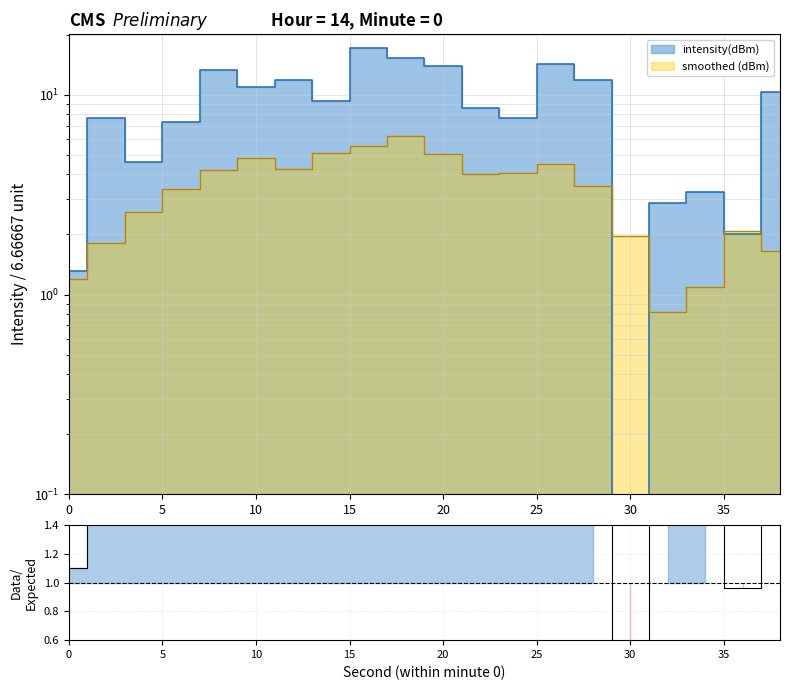

How many values are above zero?

19